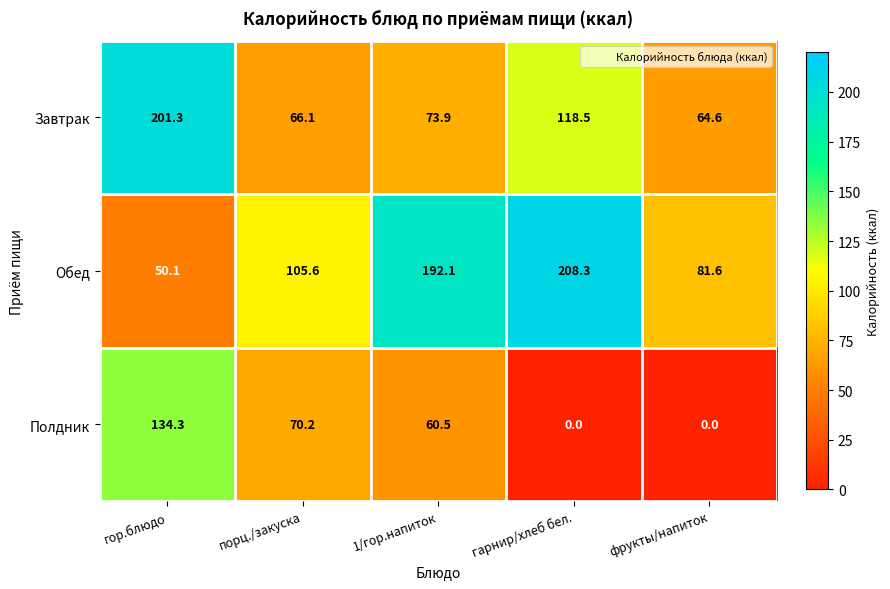

Reading left to right, what are all the values shown in this chart?

Завтрак: гор.блюдо=201.3	порц./закуска=66.1	1/гор.напиток=73.9	гарнир/хлеб бел.=118.5	фрукты/напиток=64.6
Обед: гор.блюдо=50.1	порц./закуска=105.6	1/гор.напиток=192.1	гарнир/хлеб бел.=208.3	фрукты/напиток=81.6
Полдник: гор.блюдо=134.3	порц./закуска=70.2	1/гор.напиток=60.5	гарнир/хлеб бел.=0.0	фрукты/напиток=0.0